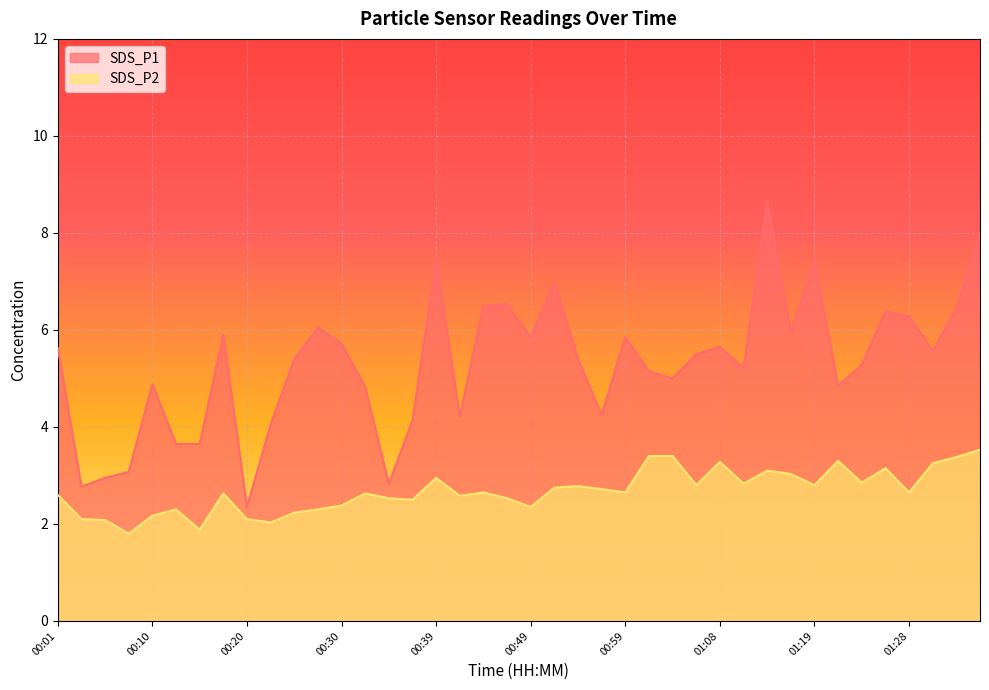

Does the chart display data point markers on the line(s)?

No